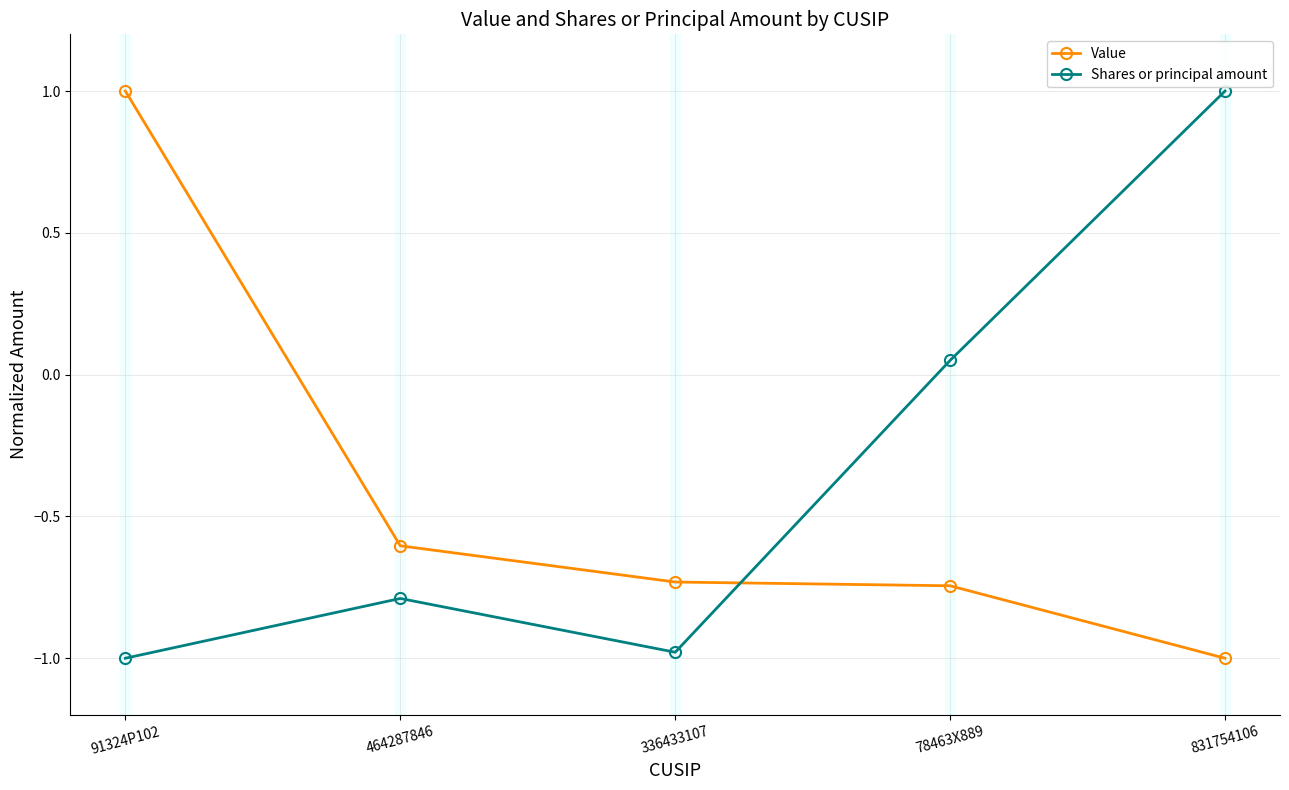

What is the highest value of the Shares or principal amount series?

1.0